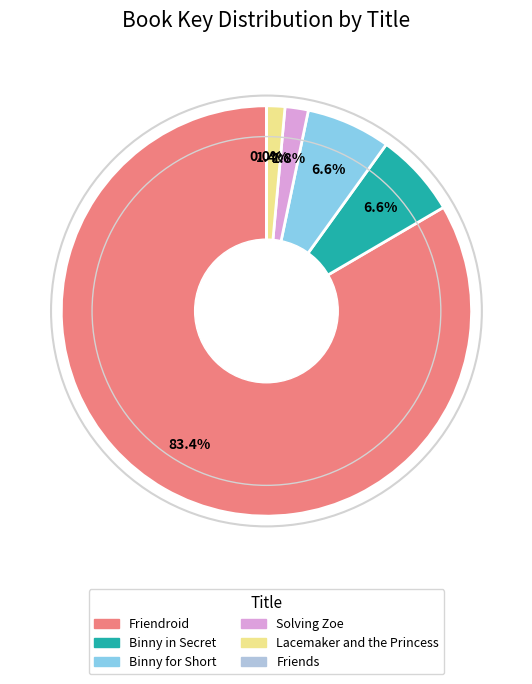

Does any single category account for the majority?

Yes